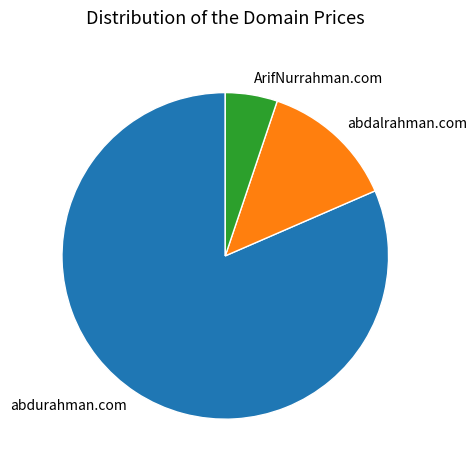

Approximately how many times larger is the value at ArifNurrahman.com compared to abdurahman.com?

0.1